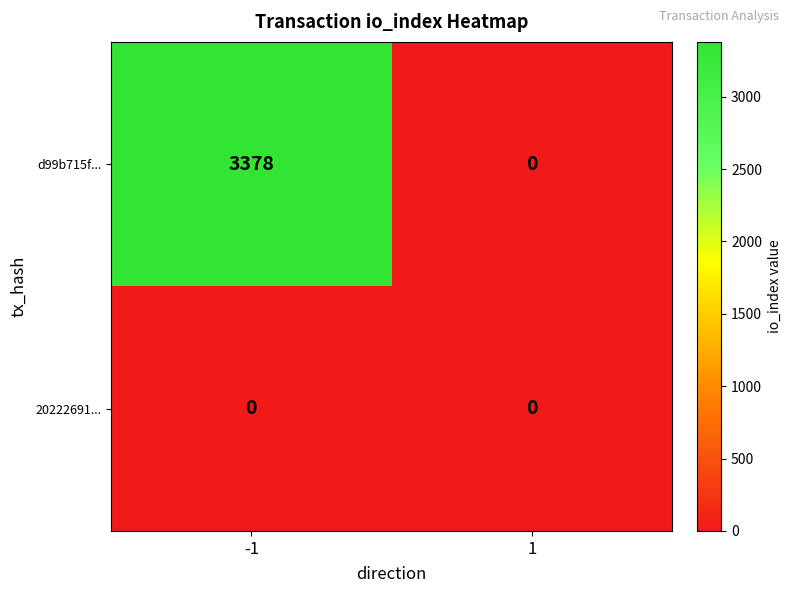

Is the value of 20222691... at -1 greater than the value of d99b715f... at -1?

No